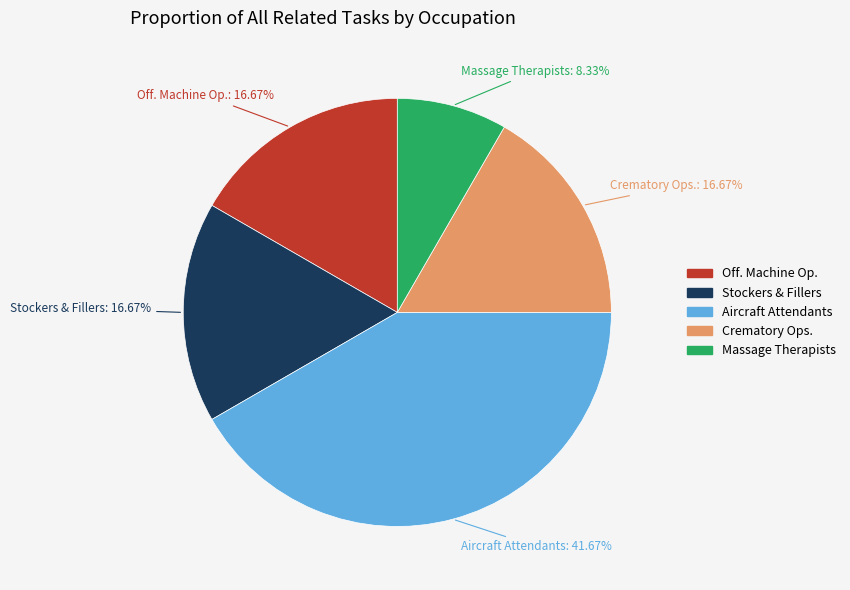

Is there a majority slice in this chart?

No